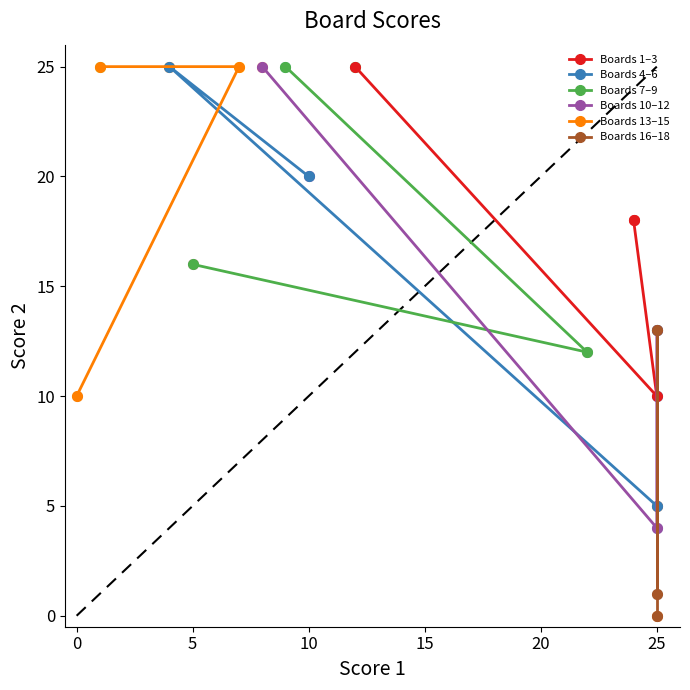

What is the maximum value for Boards 1–3?

25